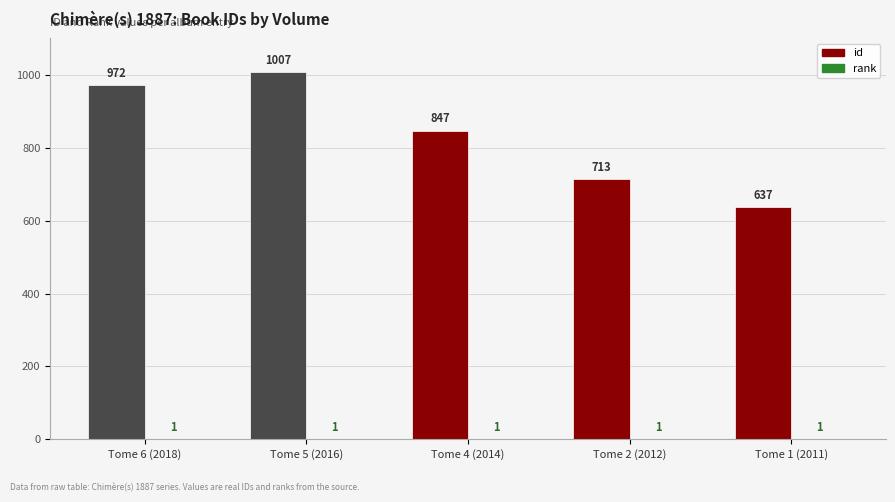

What is the highest value of the id series?

1007